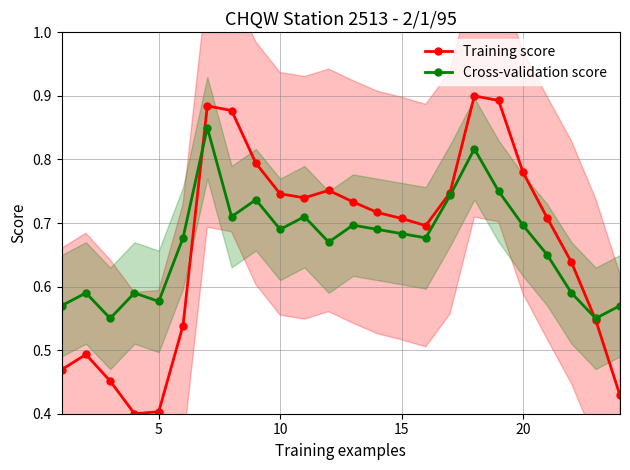

The value of Training score at 20 is 1.3. True or false?

False